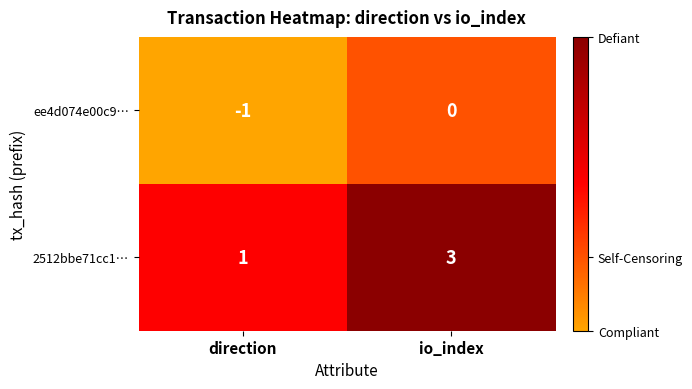

True or false: 2512bbe71cc1… has a value of 1 at direction.

True